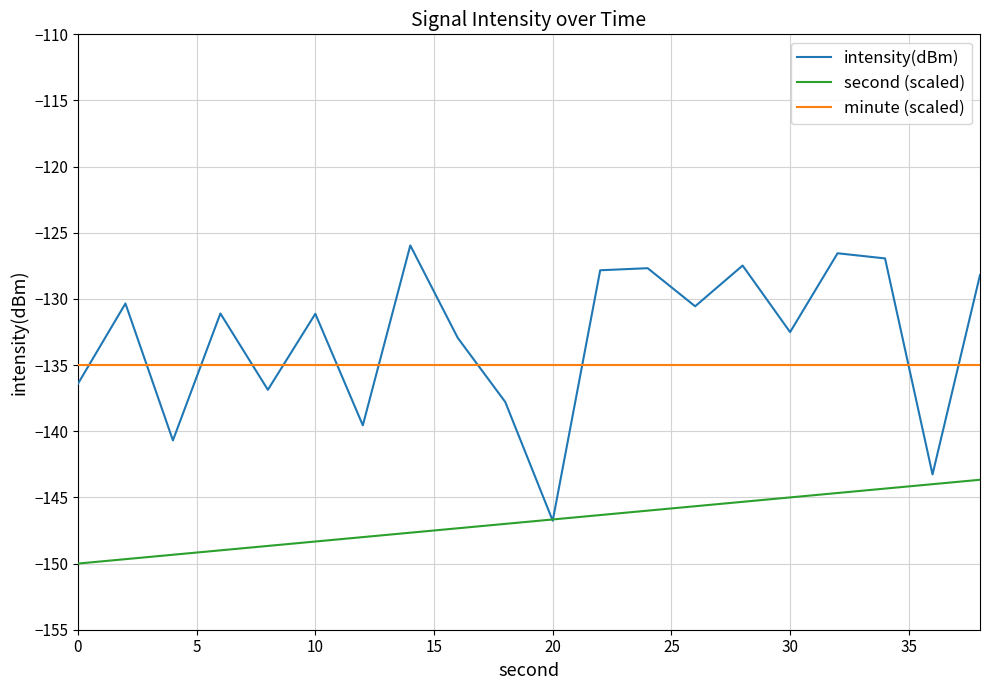

What is the greatest value displayed?

-126.0